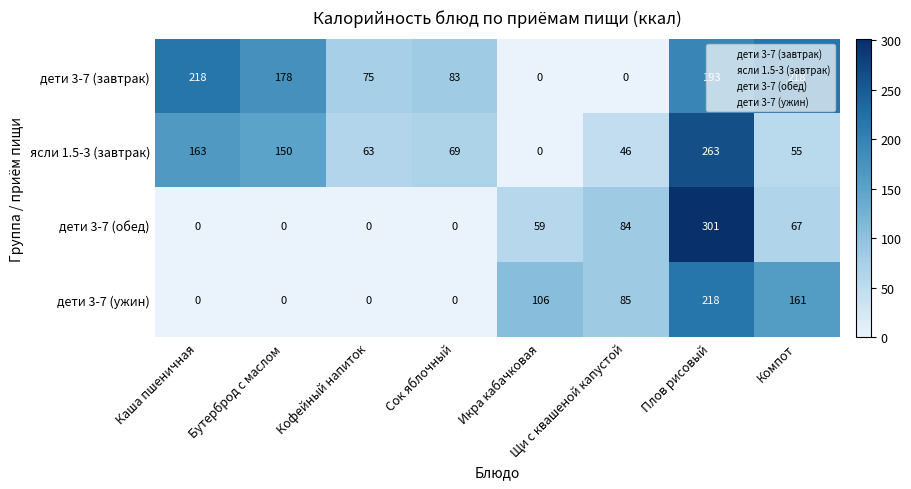

At Щи с квашеной капустой, list the series in order from largest to smallest.

дети 3-7 (ужин), дети 3-7 (обед), ясли 1.5-3 (завтрак), дети 3-7 (завтрак)